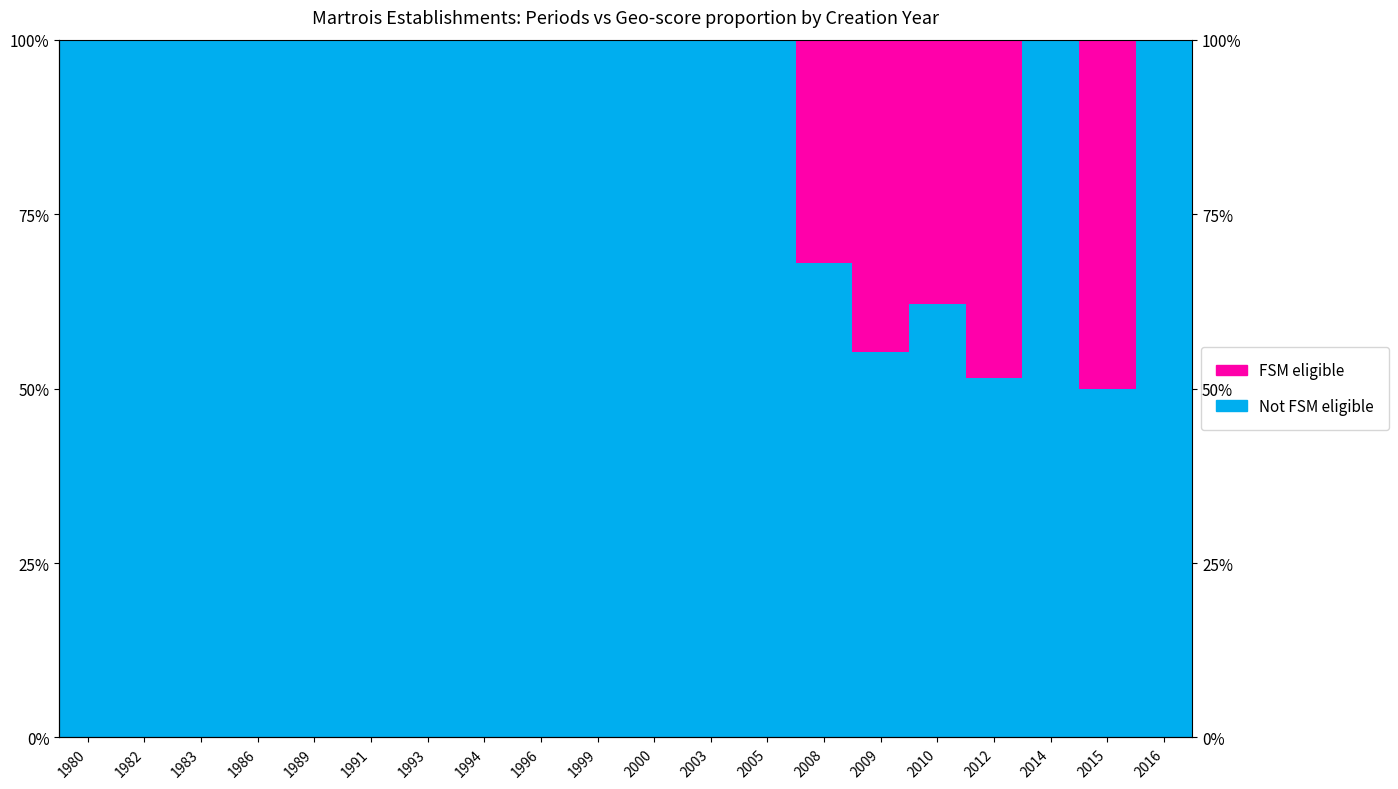

At which label does FSM eligible reach its peak?

2015